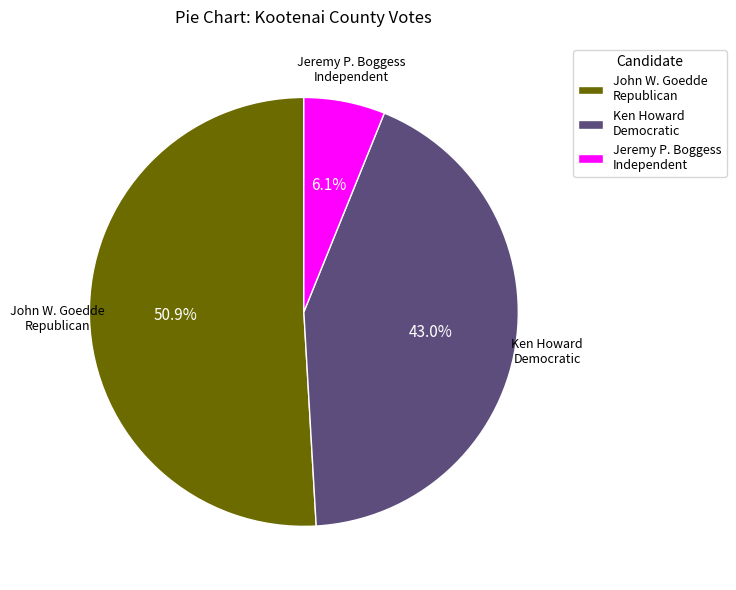

How many slices are in this pie chart?

3